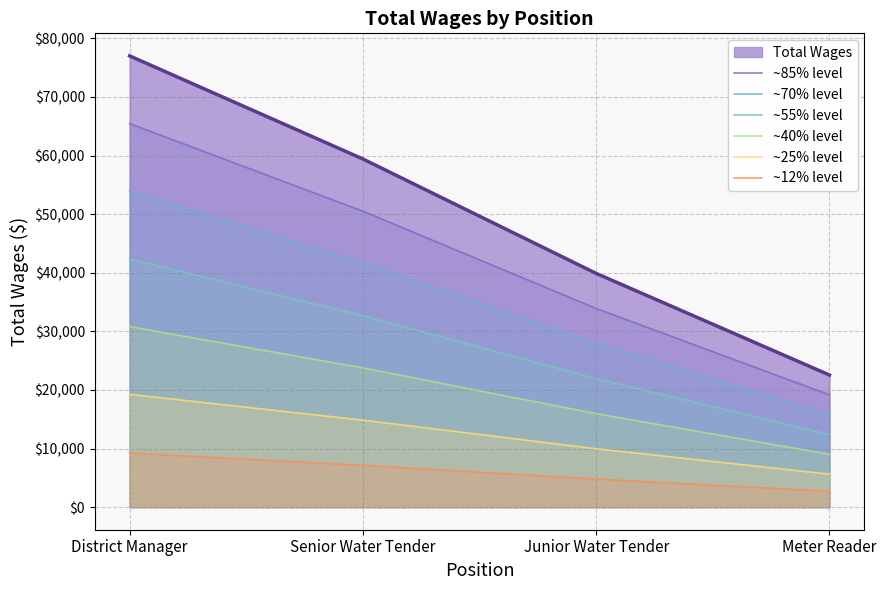

True or false: ~85% level and ~25% level intersect in this chart.

False